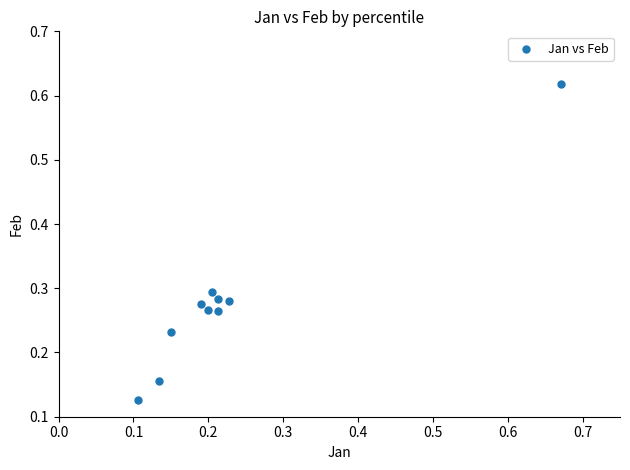

What is the range of Y values (max minus min)?

0.5